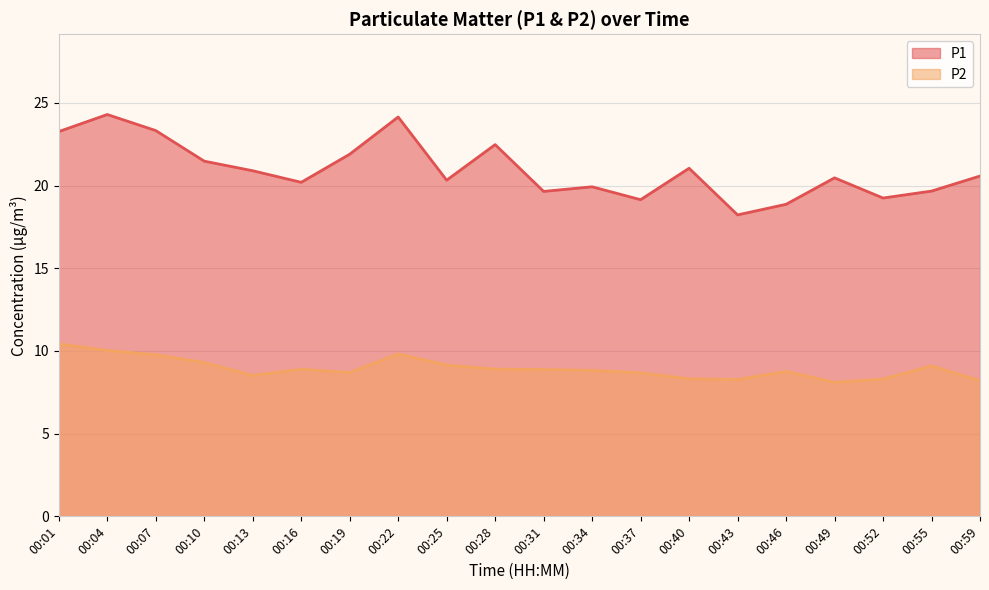

What is the value of the P1 point at the 8th from the left?

24.1